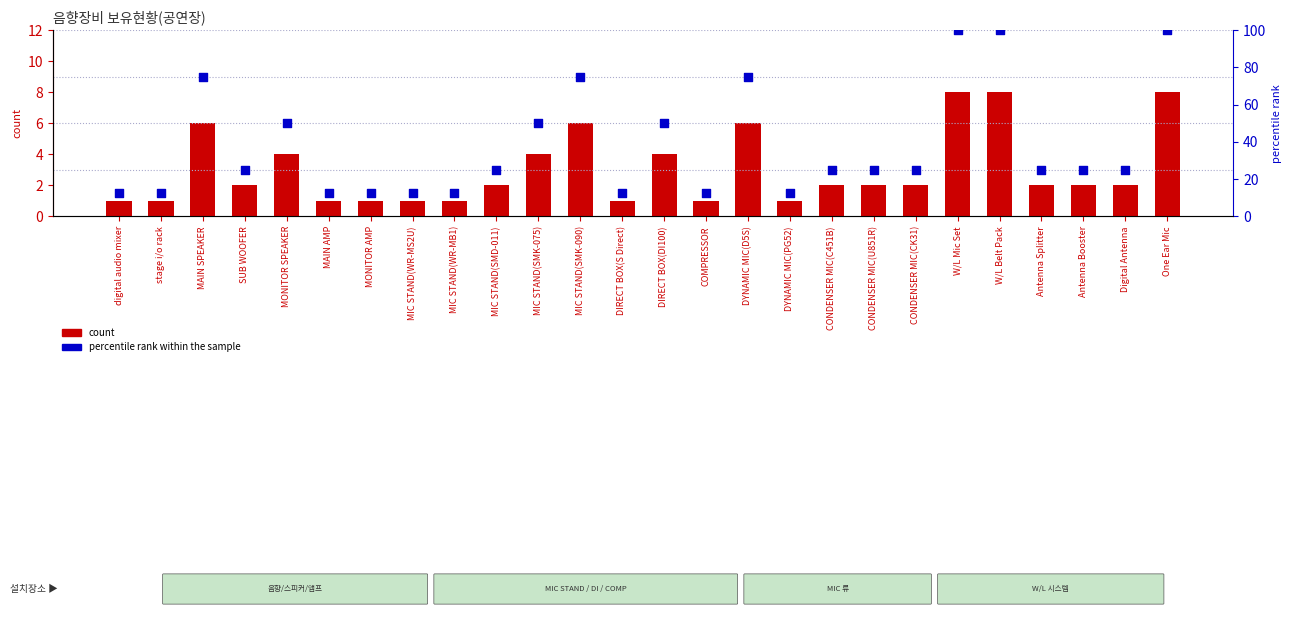

Which series reaches the minimum Y coordinate?

count